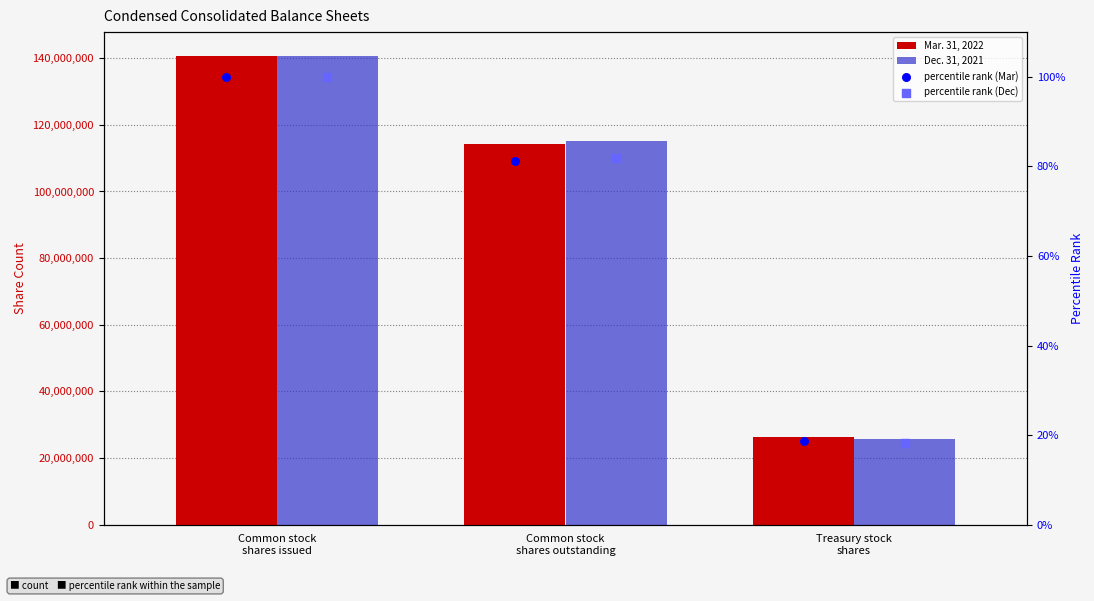

Which series has the largest total across all categories?

Mar. 31, 2022